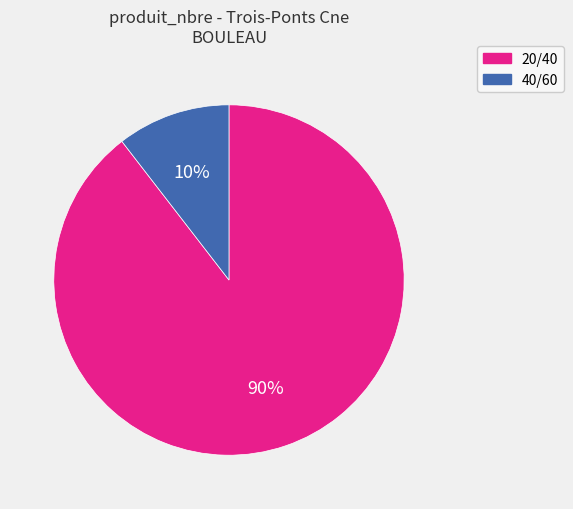

Combined, do 20/40 and 40/60 account for over 50%?

Yes